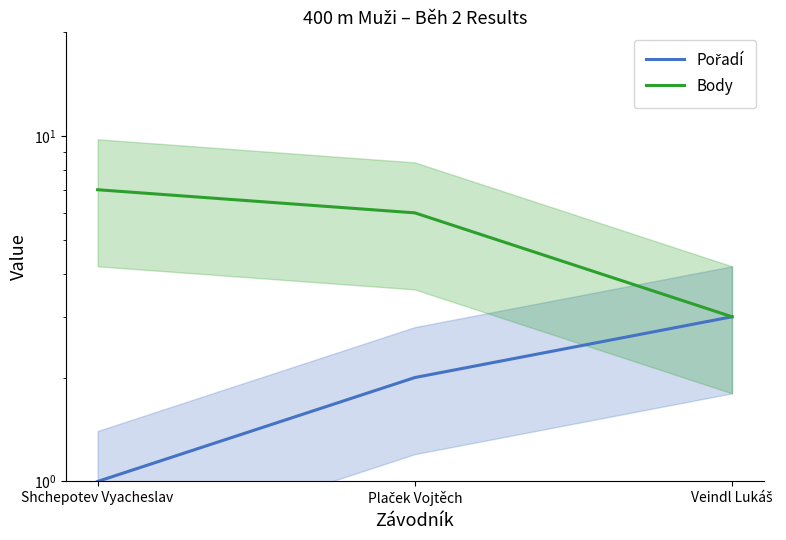

What is the label of the 2nd point from the right?

Plaček Vojtěch